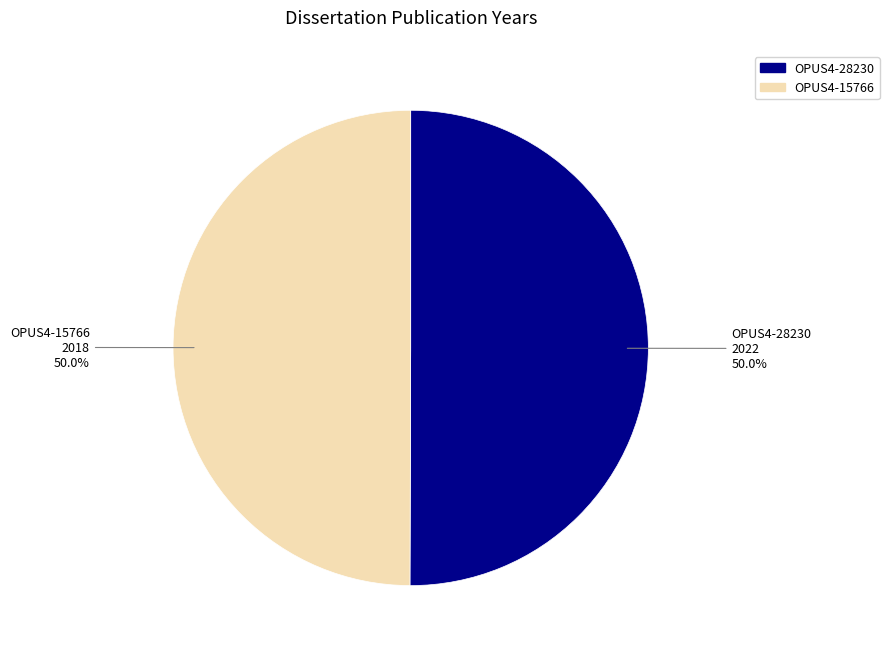

What percentage is the OPUS4-28230 slice, to the nearest percent?

50%